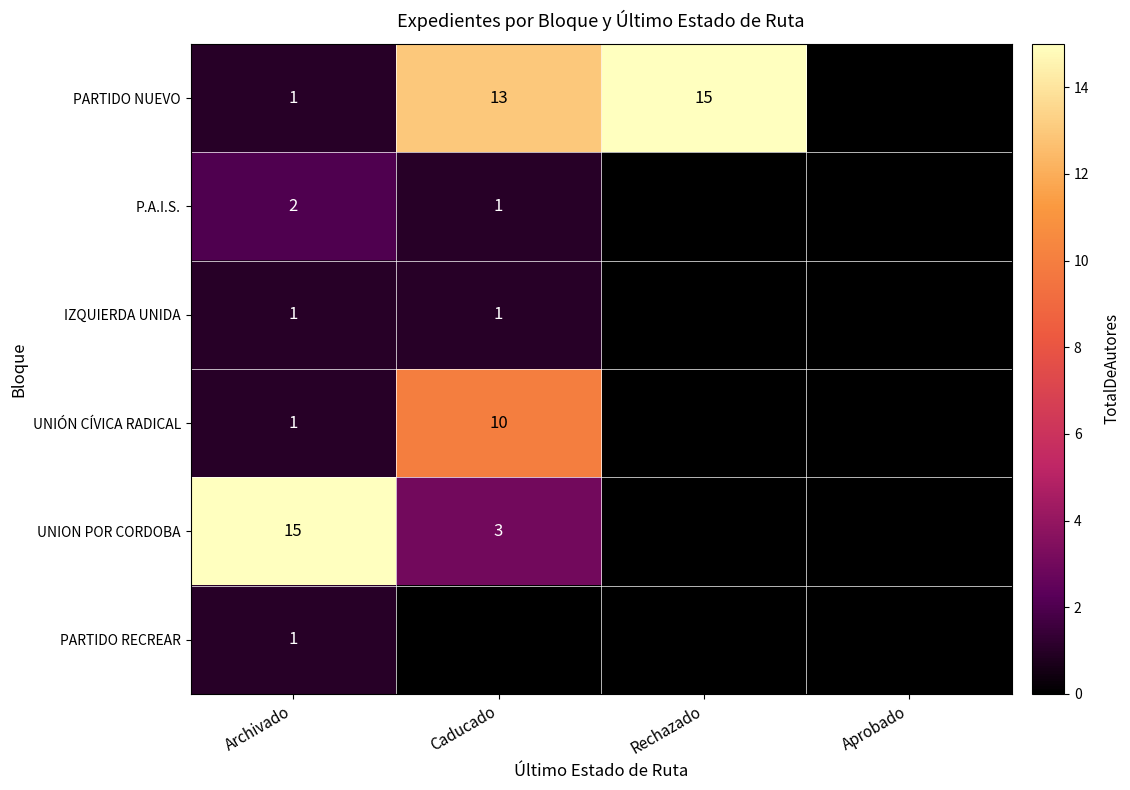

What is the total value across all series at Archivado?

21